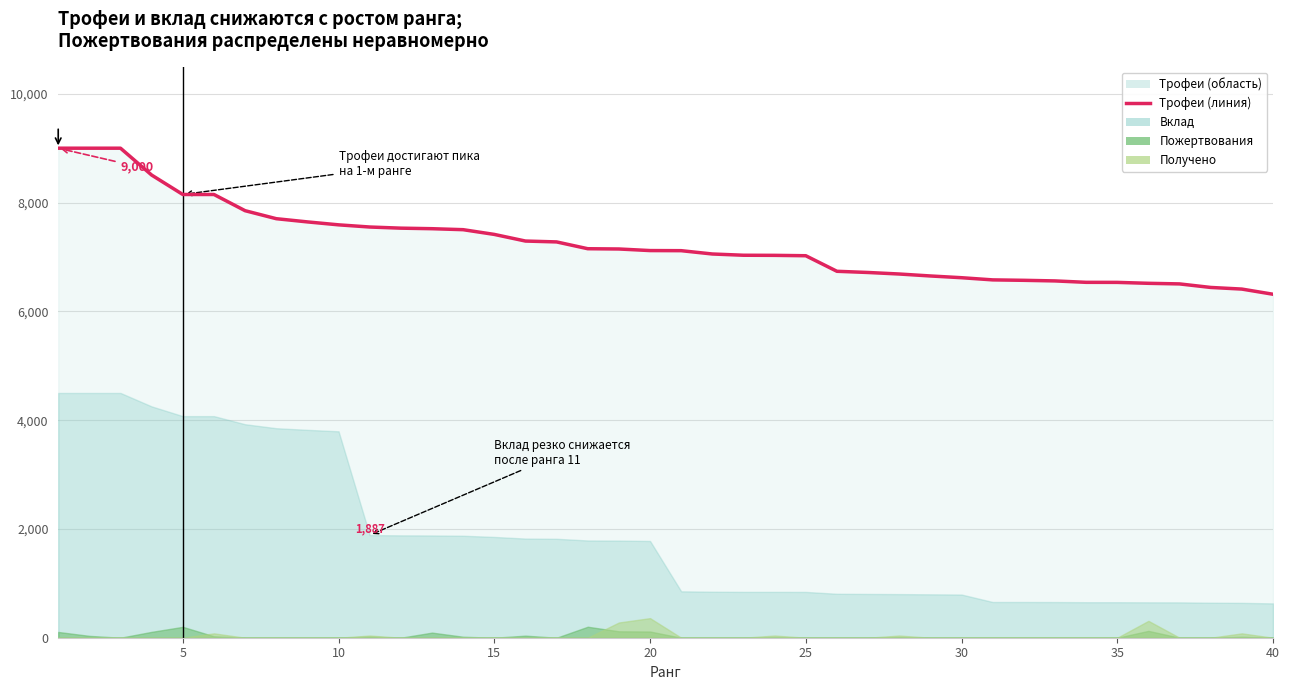

How many lines are shown in the chart?

1